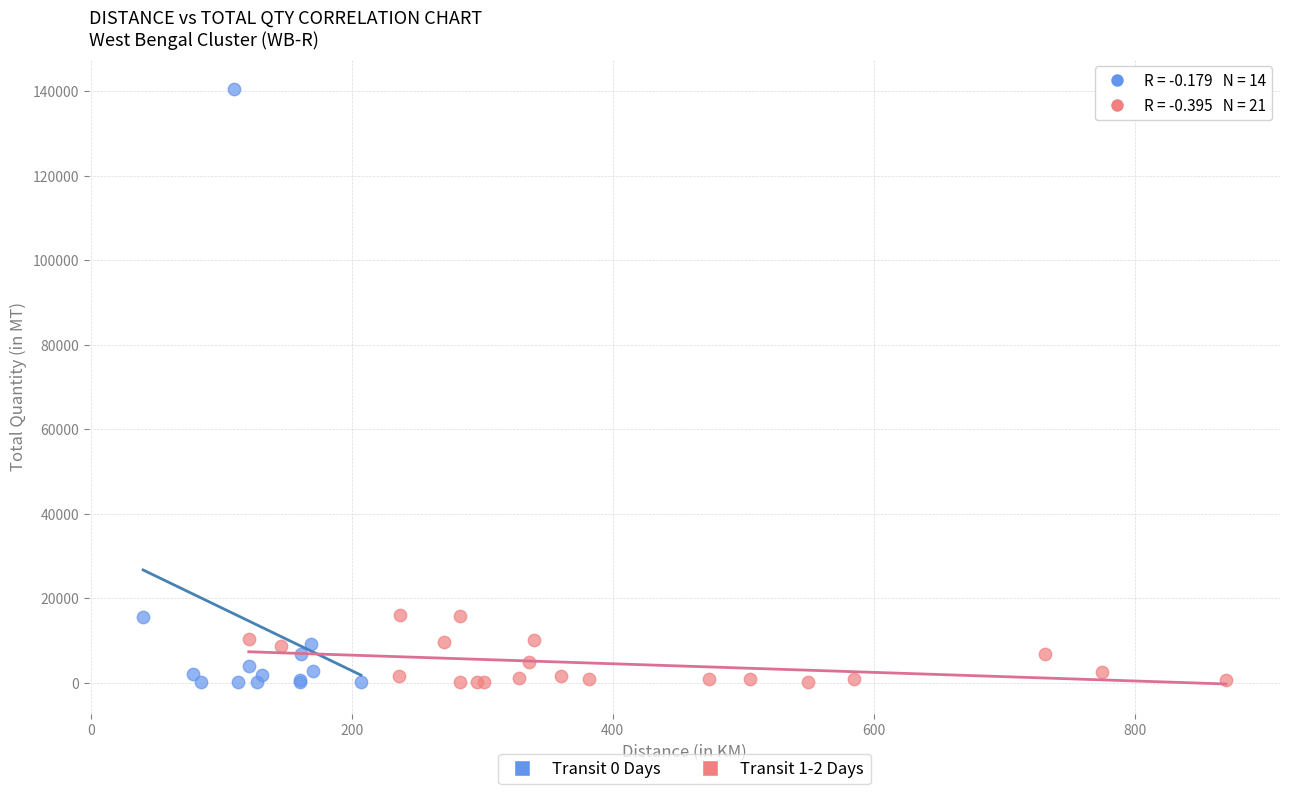

Which series reaches the maximum Y coordinate?

Transit 0 Days